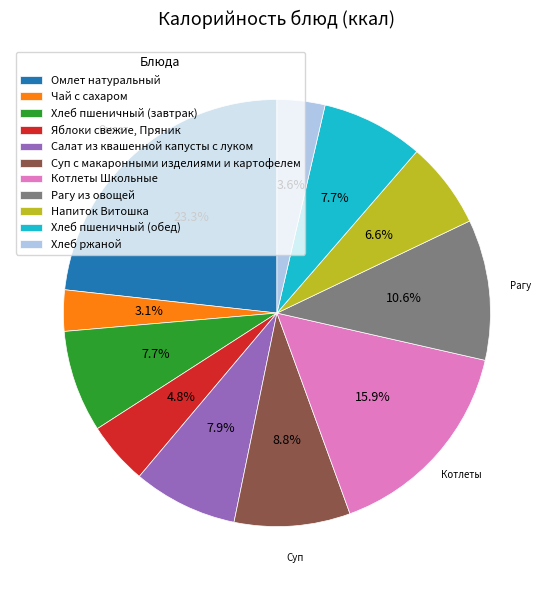

Approximately how many times larger is the value at Рагу из овощей compared to Хлеб пшеничный (обед)?

1.4